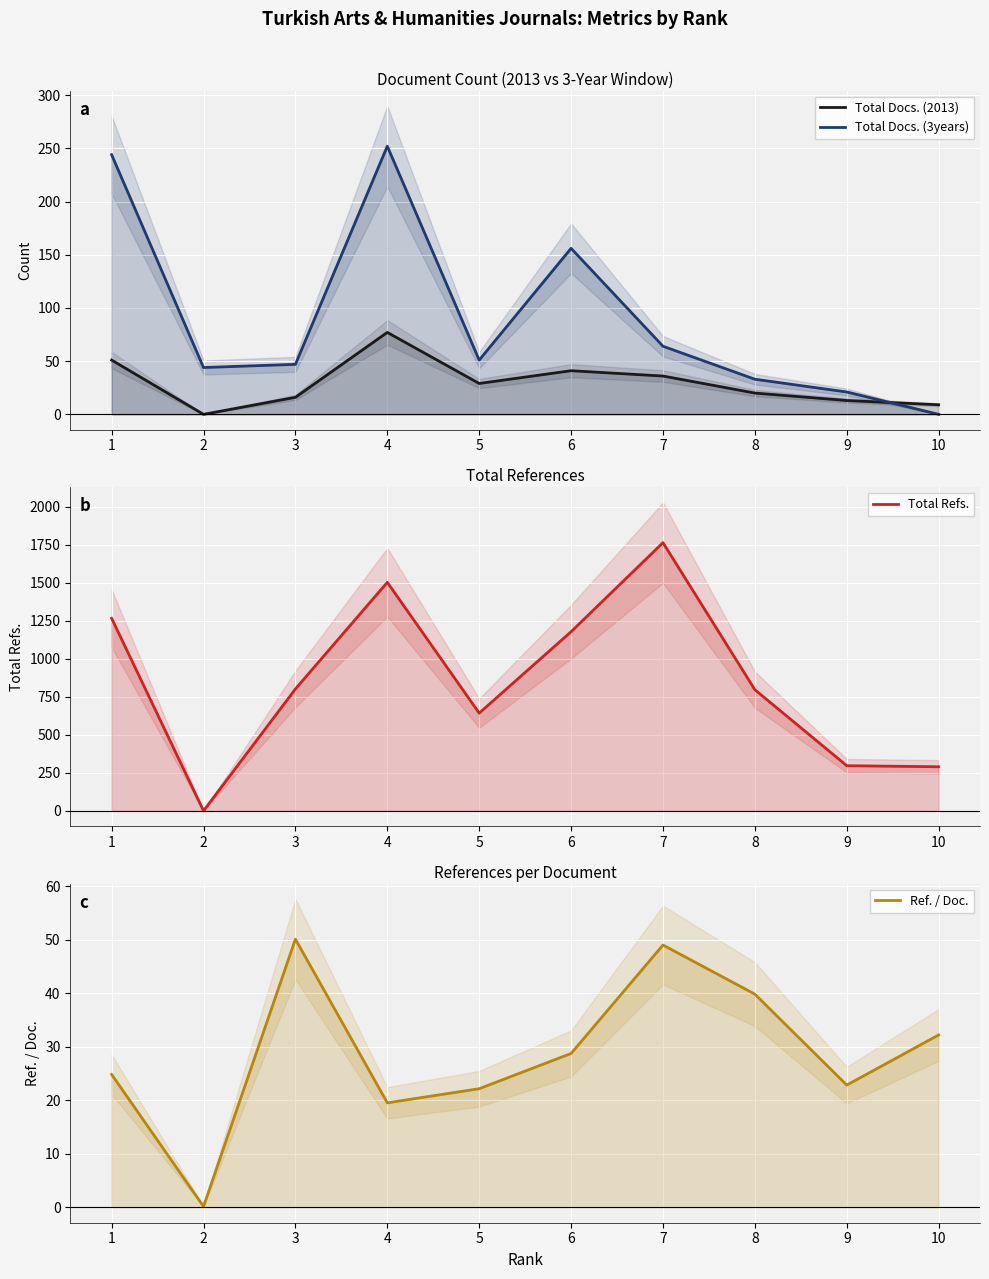

What is the difference between the Total Docs. (2013) values at 4 and 6?

36.0